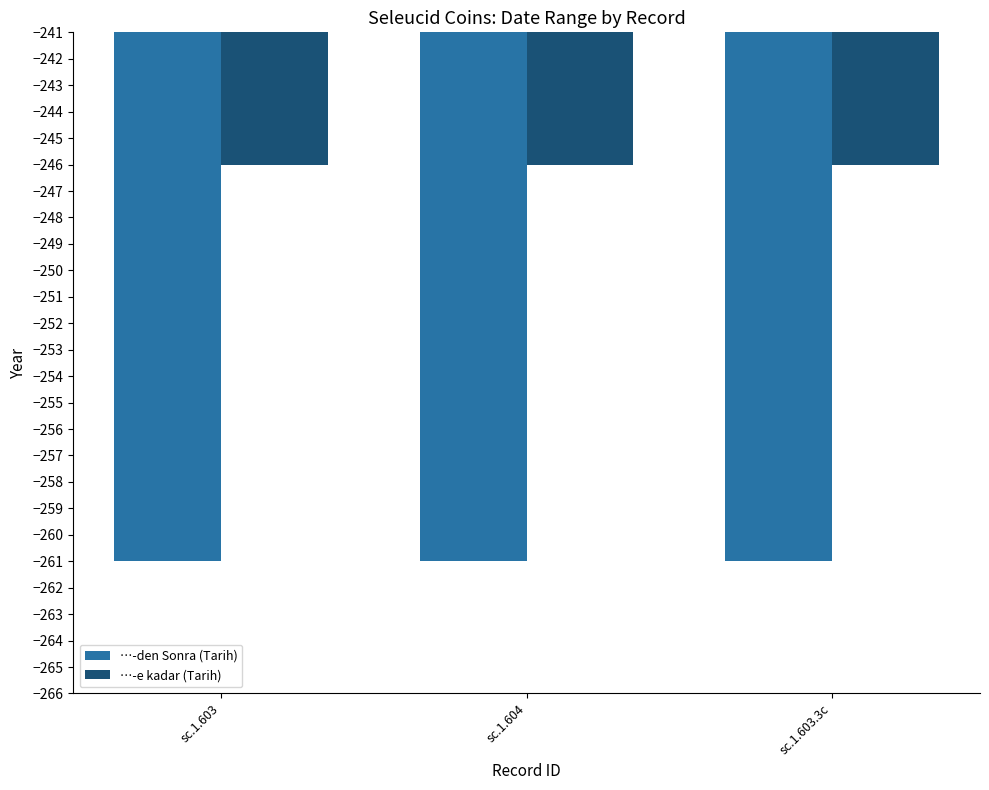

List the series in order of their peak value, highest first.

…-e kadar (Tarih), …-den Sonra (Tarih)